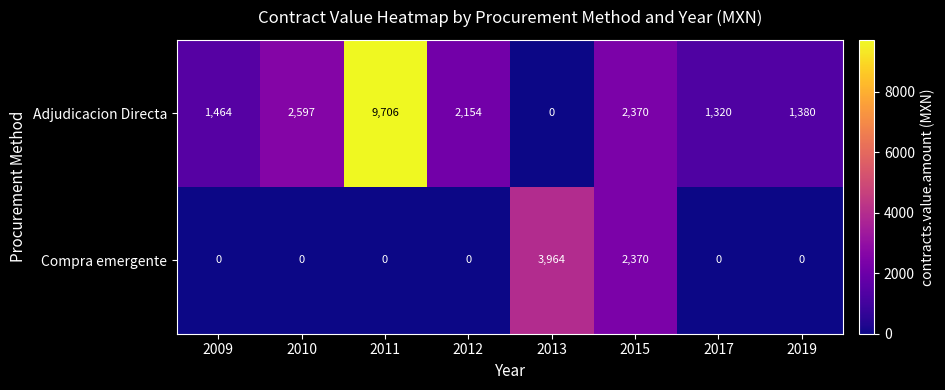

Which series has the widest spread of values?

Adjudicacion Directa